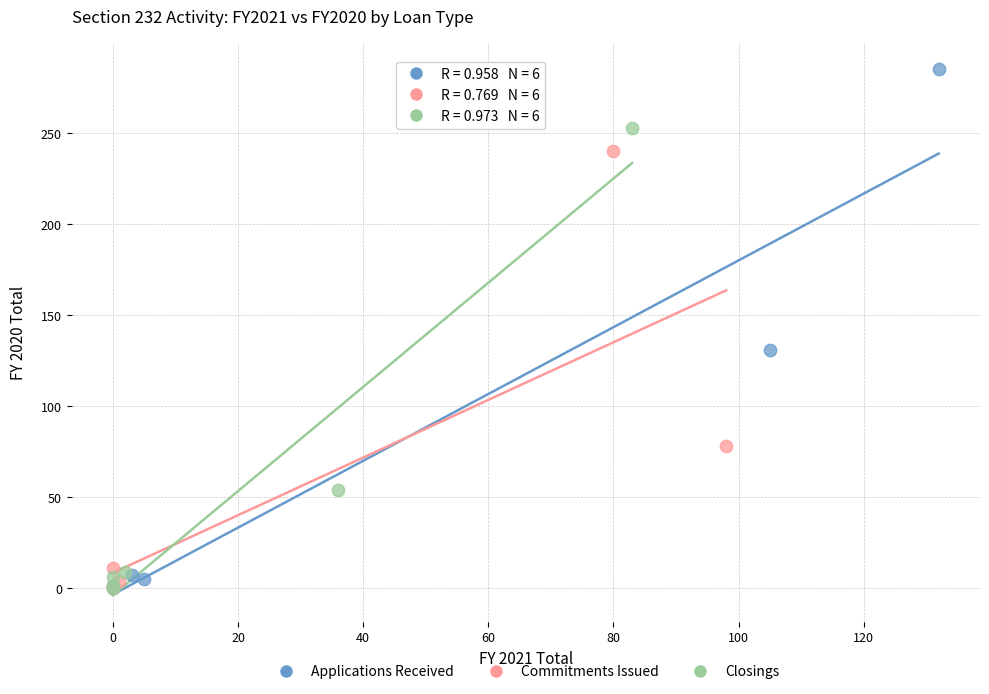

Which series has the widest spread of Y values?

Applications Received